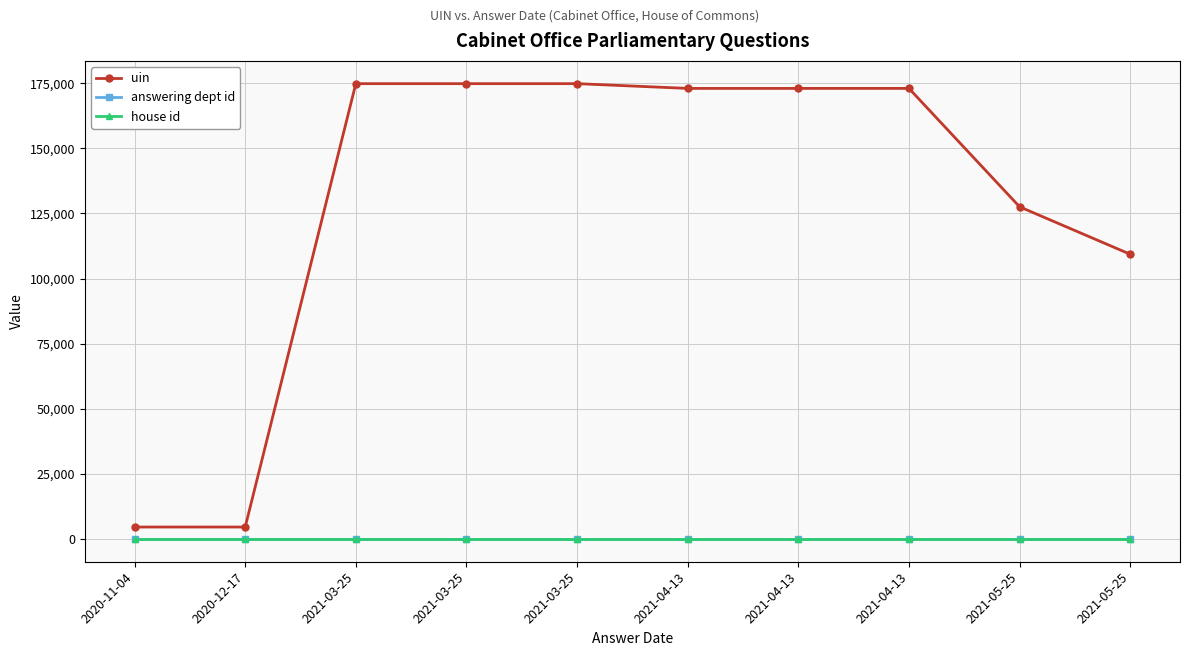

True or false: uin and house id cross at least once.

False